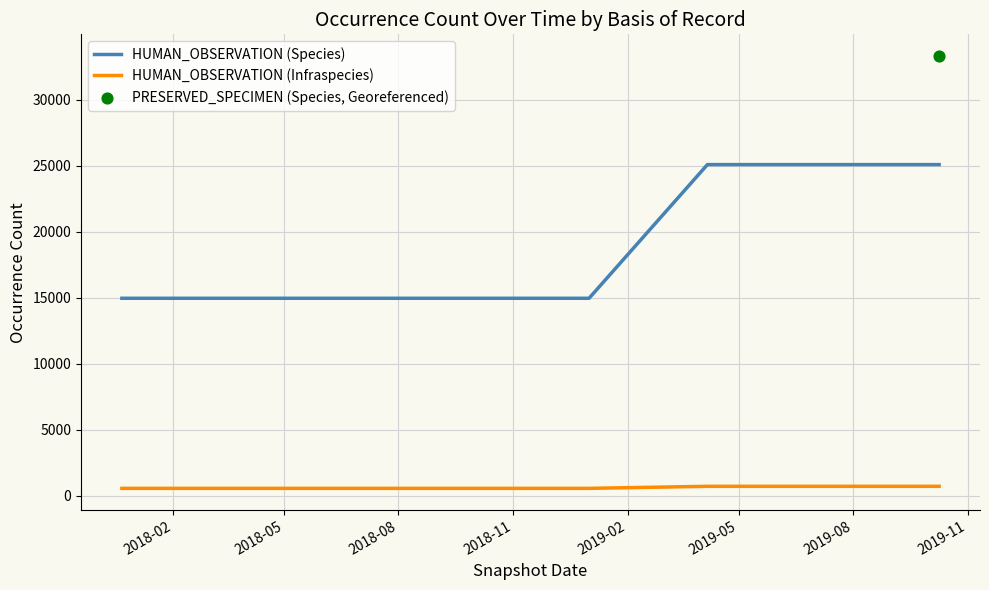

True or false: HUMAN_OBSERVATION (Species) and HUMAN_OBSERVATION (Infraspecies) intersect in this chart.

False